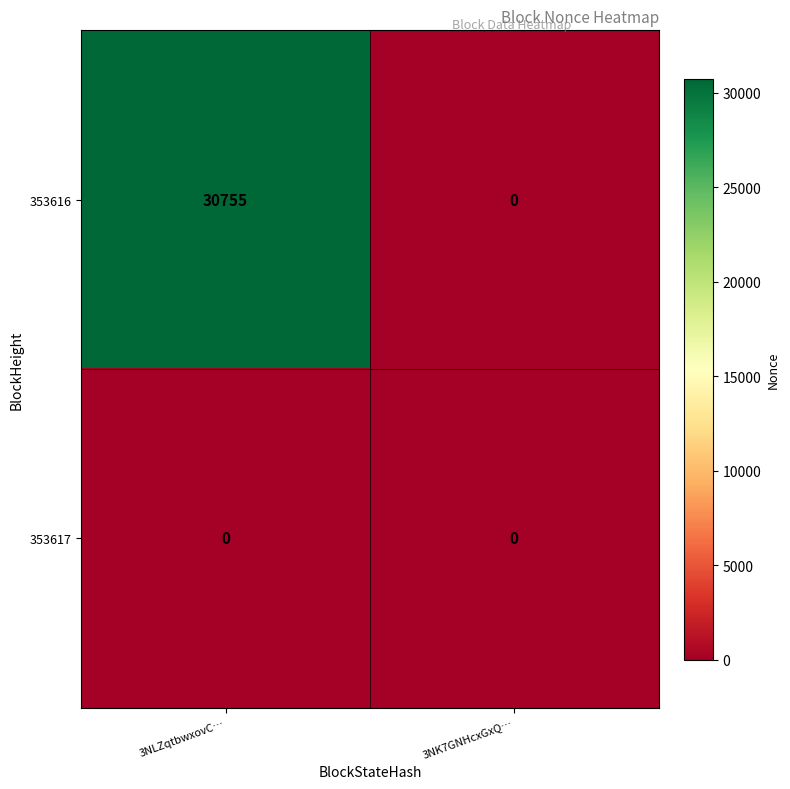

Between 3NLZqtbwxovC… and 3NK7GNHcxGxQ…, which series saw the biggest shift?

353616